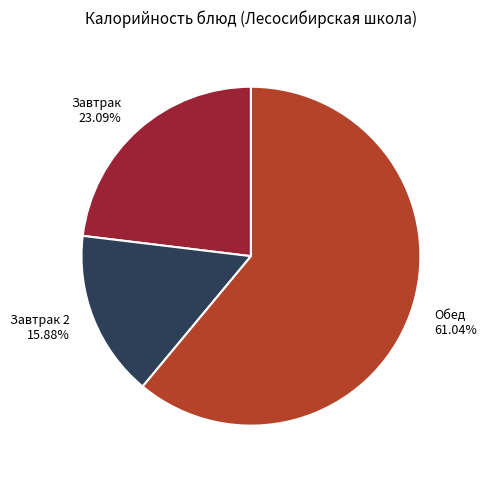

Combined, do Завтрак 23.09% and Обед 61.04% account for over 50%?

Yes